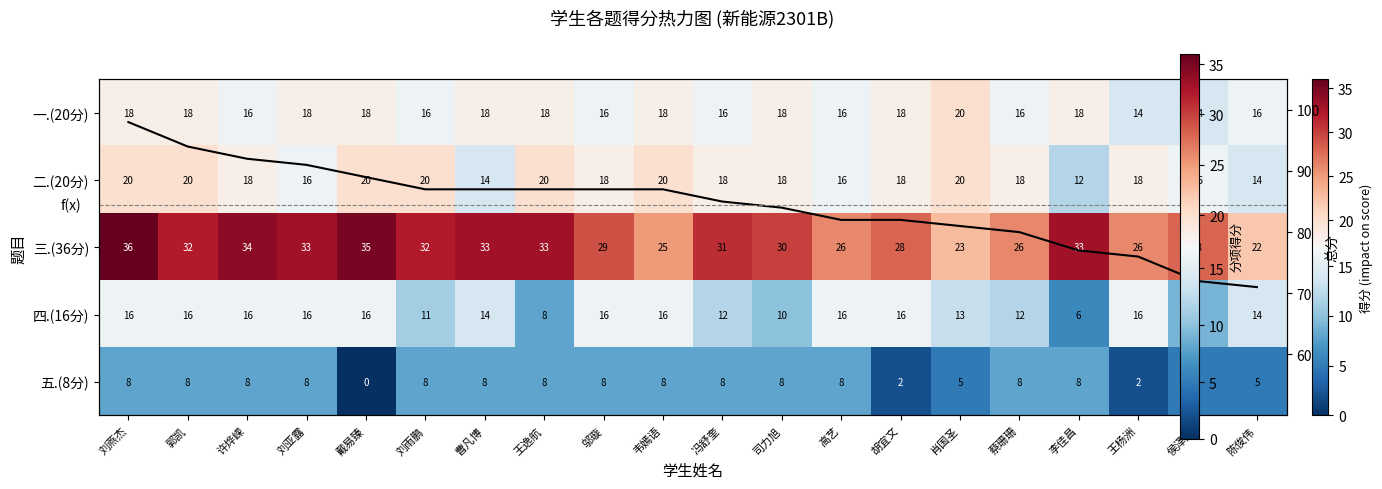

What is the sum of the 五.(8分) values at 冯舒奎 and 郭凯?

16